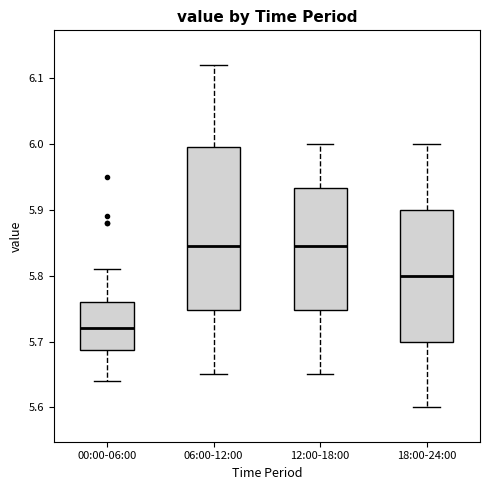

Comparing the boxes themselves (not the whiskers), which one is the tallest?

06:00-12:00